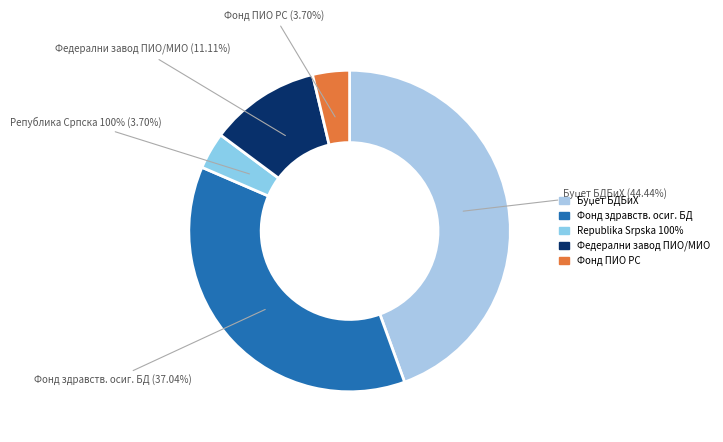

Which category has the biggest portion of the pie?

Буџет БДБиХ